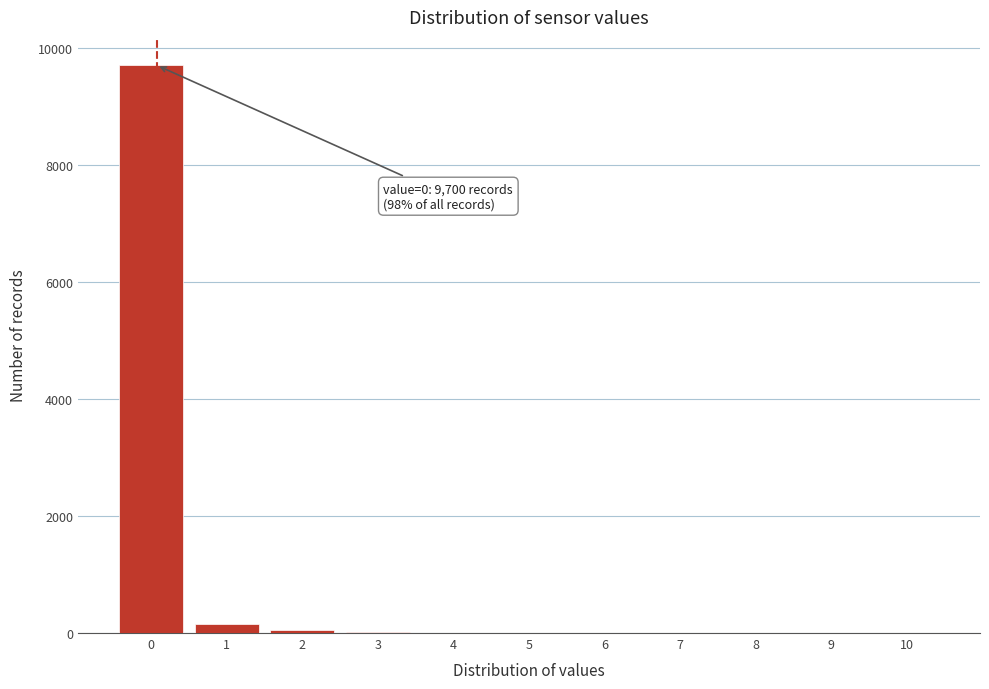

What is the maximum value shown in the chart?

9700